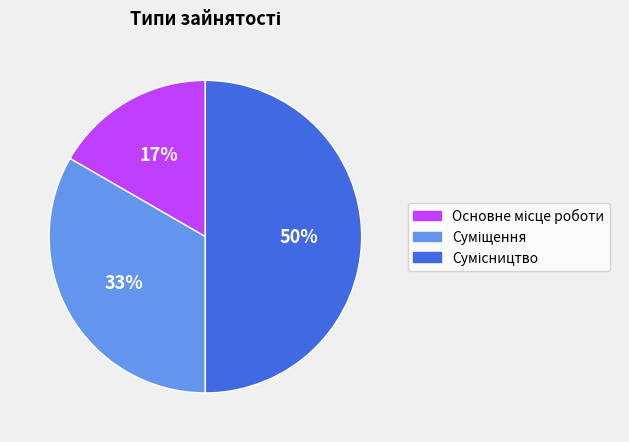

How many segments does this pie chart have?

3